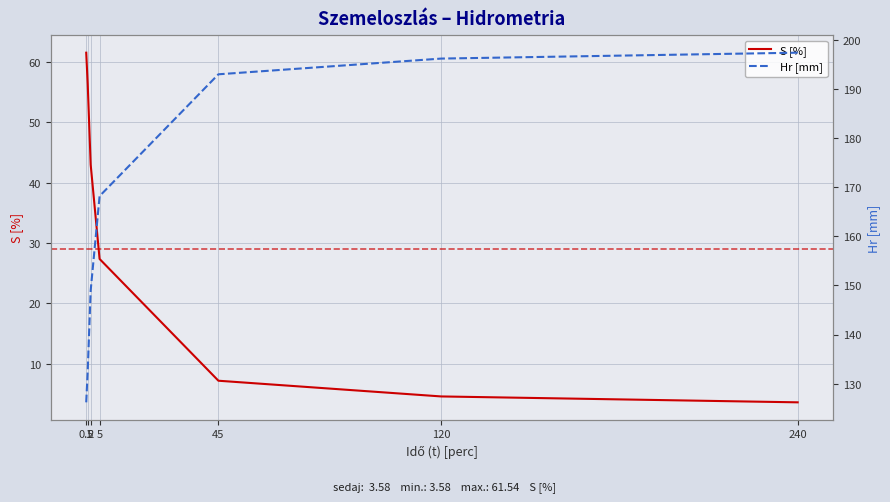

True or false: S [%] and Hr [mm] intersect in this chart.

False